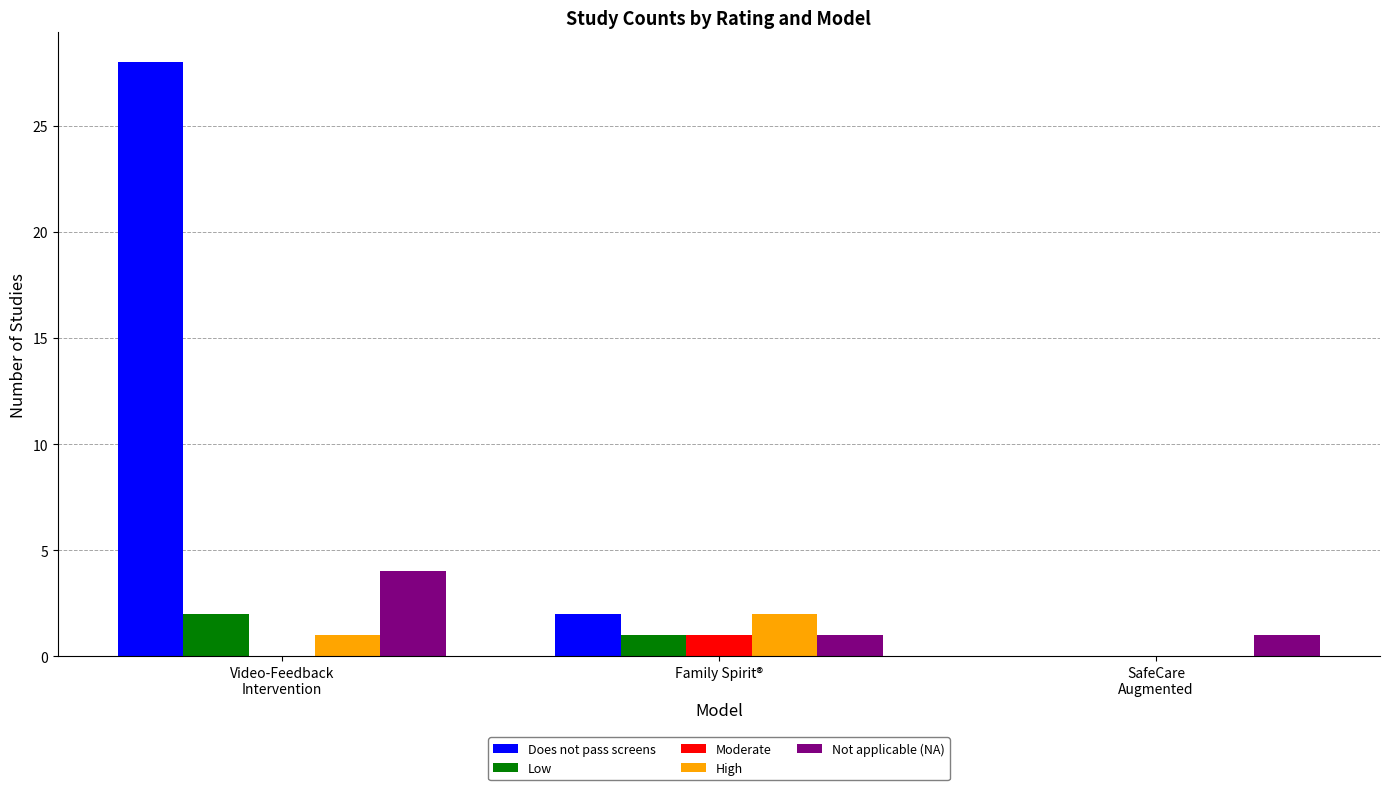

Which series has the largest total across all categories?

Does not pass screens